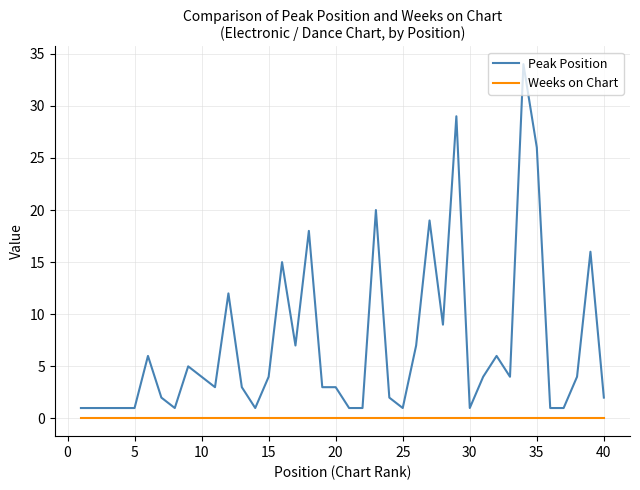

What is the maximum value shown in the chart?

34